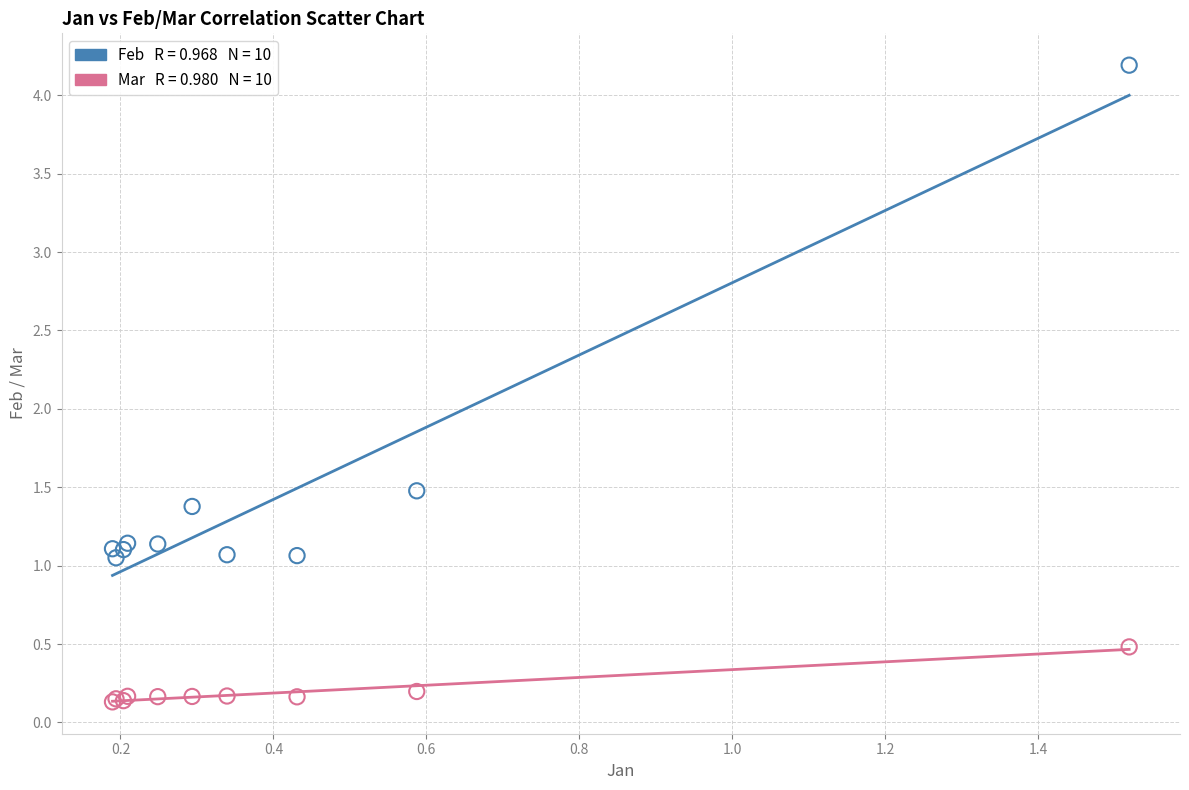

Across all series, what Y value is closest to 2?

1.5